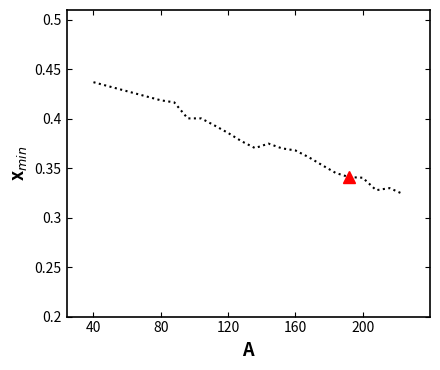

True or false: Japanese couple and Korea (groom, scaled) intersect in this chart.

False